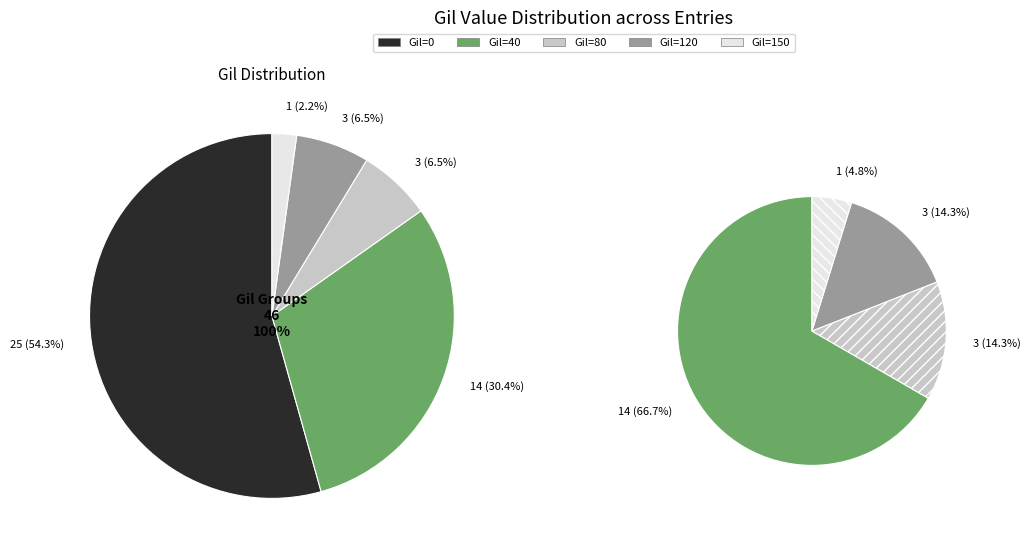

Rank the categories by value from lowest to highest.

150, 80, 120, 40, 0